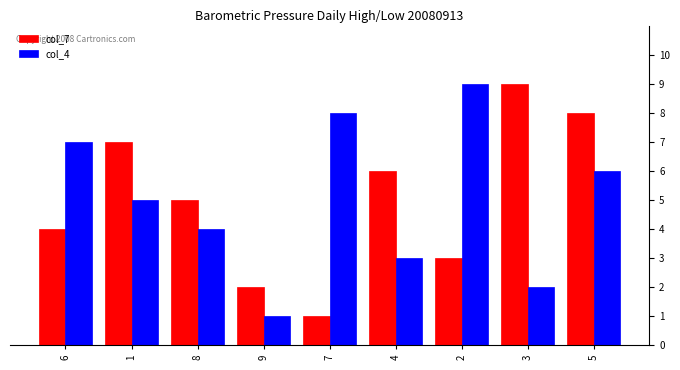

Which series changed the most between 1 and 8?

col_7